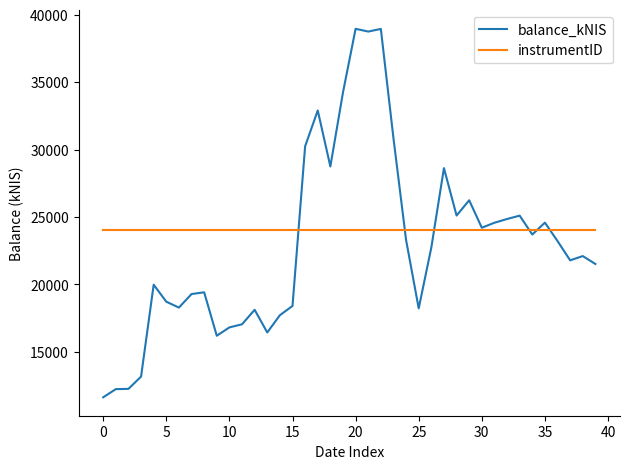

What is the minimum value shown in the chart?

11625.3